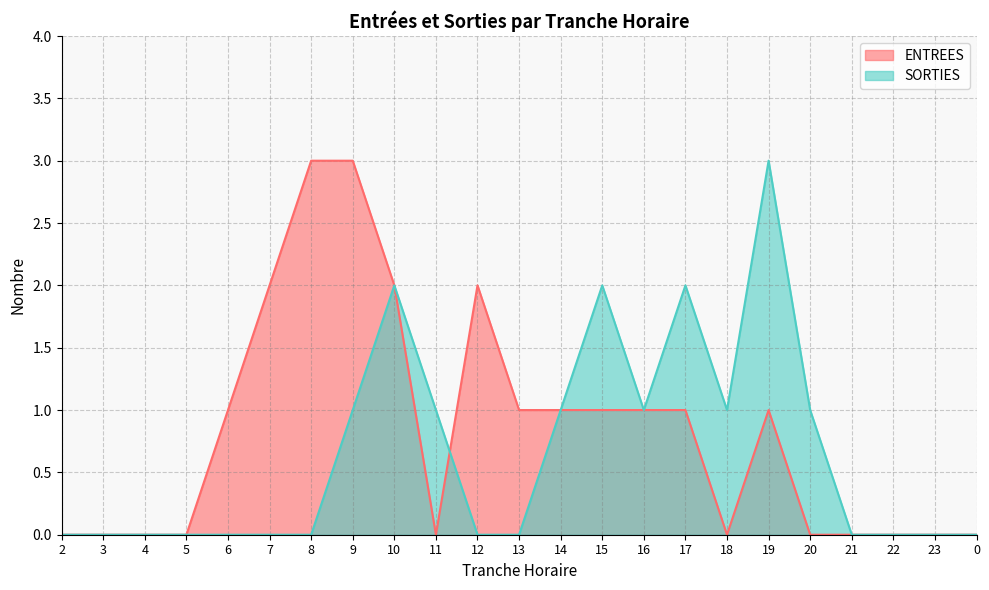

Reading left to right, list all the values displayed in this chart.

ENTREES: 0	0	0	0	1	2	3	3	2	0	2	1	1	1	1	1	0	1	0	0	0	0	0
SORTIES: 0	0	0	0	0	0	0	1	2	1	0	0	1	2	1	2	1	3	1	0	0	0	0